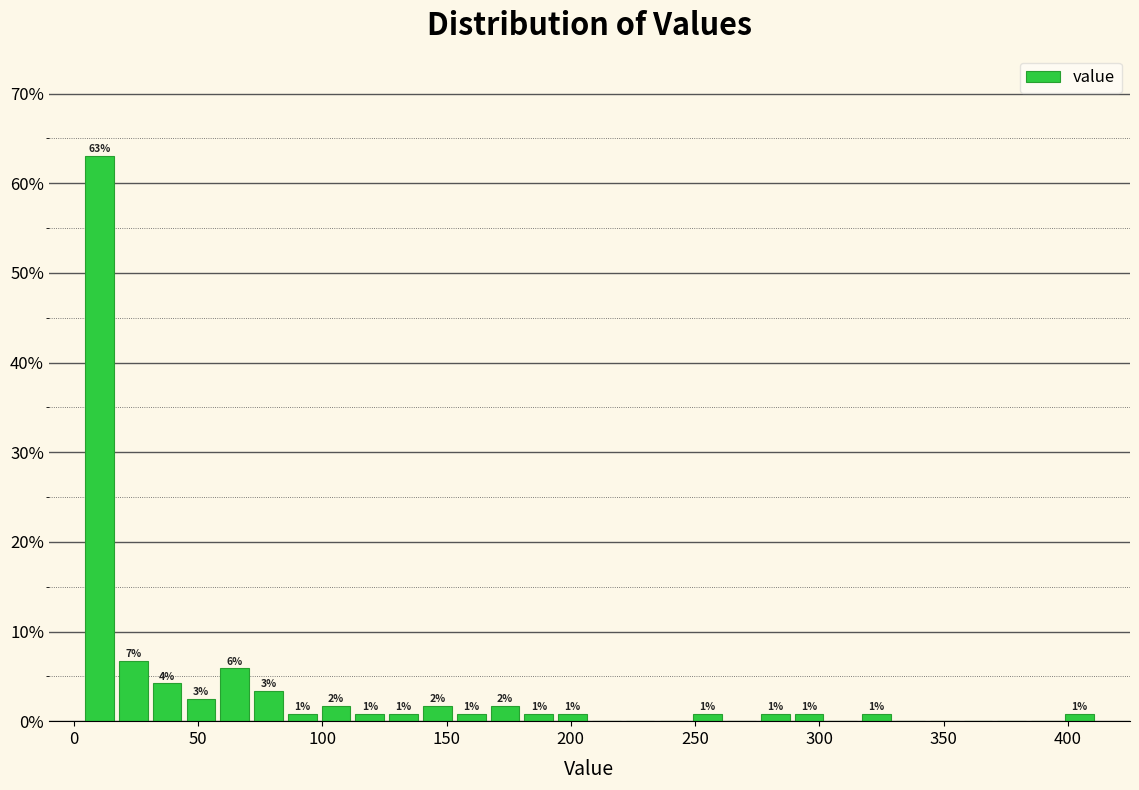

Read against the x-axis, roughly where is the centre of the tallest bar?

10